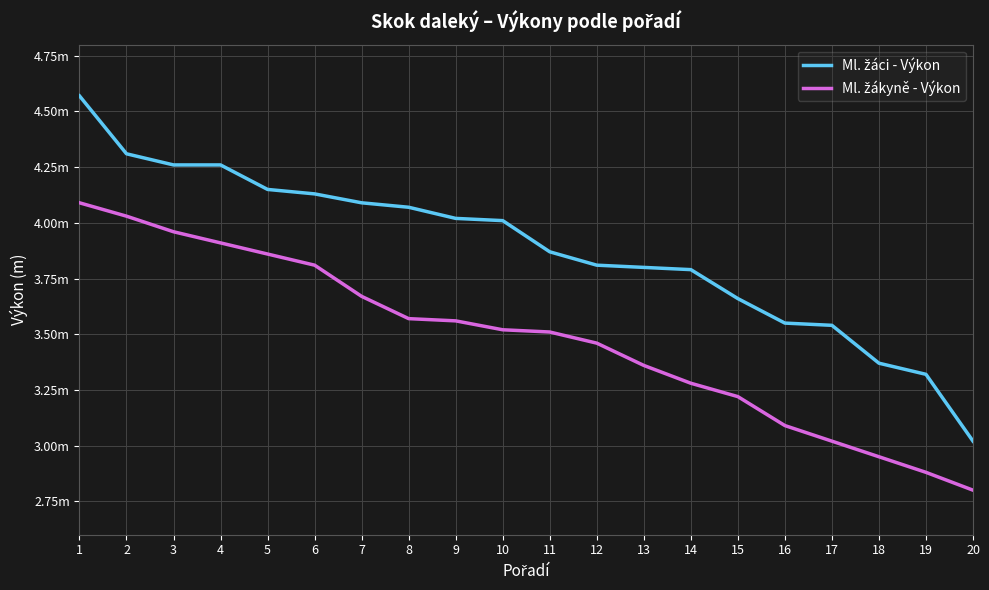

List the labels in order of Ml. žáci - Výkon value, smallest first.

20, 19, 18, 17, 16, 15, 14, 13, 12, 11, 10, 9, 8, 7, 6, 5, 3, 4, 2, 1